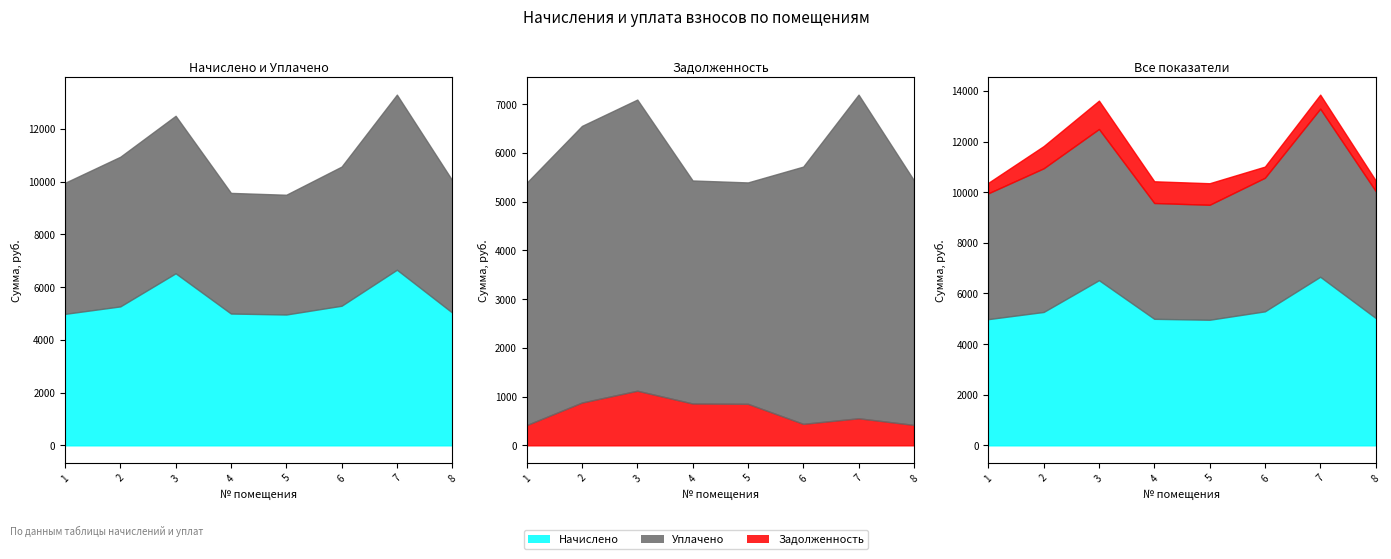

How many values in the Начислено series exceed 5269?

4